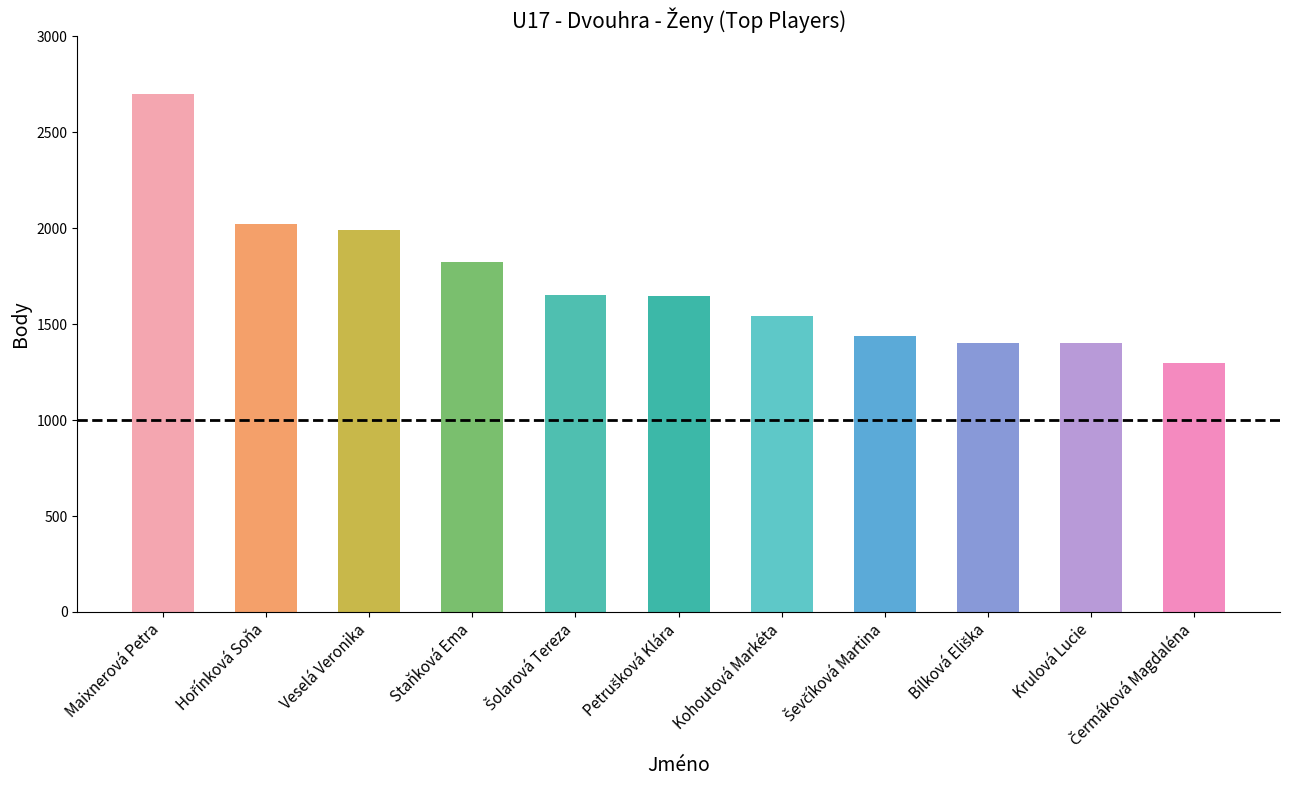

What is the sum of all values?

18916